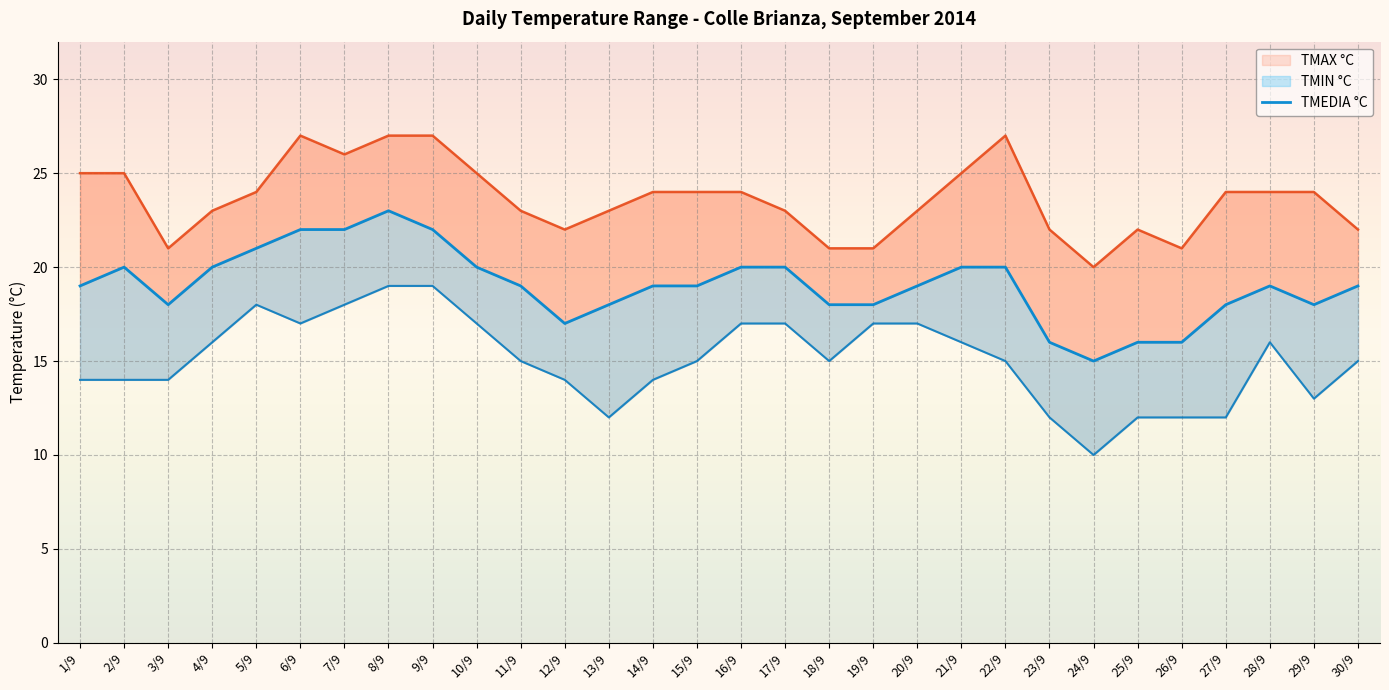

At which category does the chart reach its peak across all series?

6/9